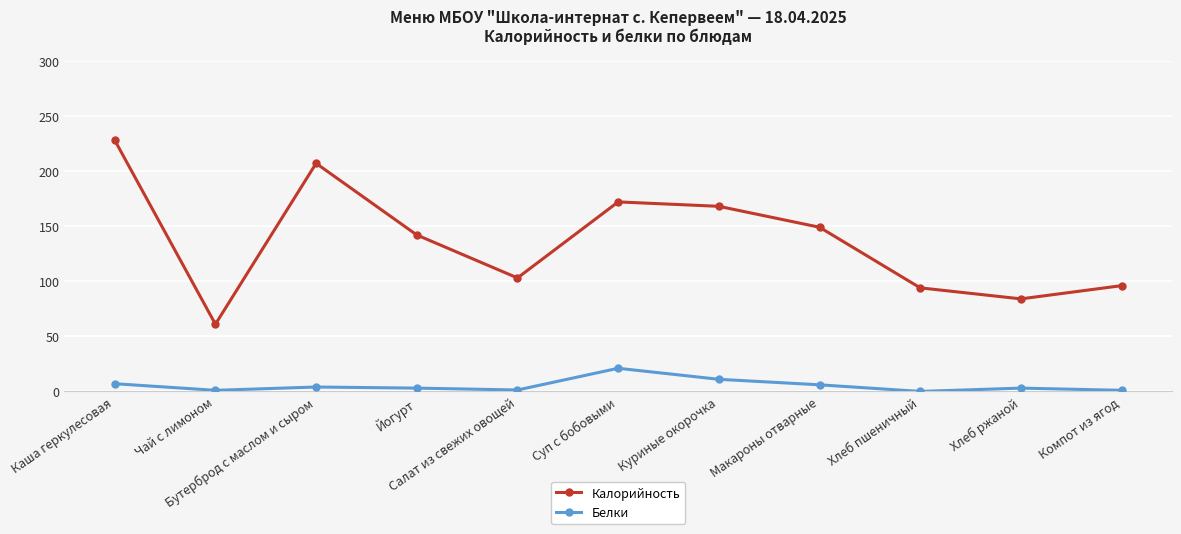

What is the label of the 1st point from the left?

Каша геркулесовая